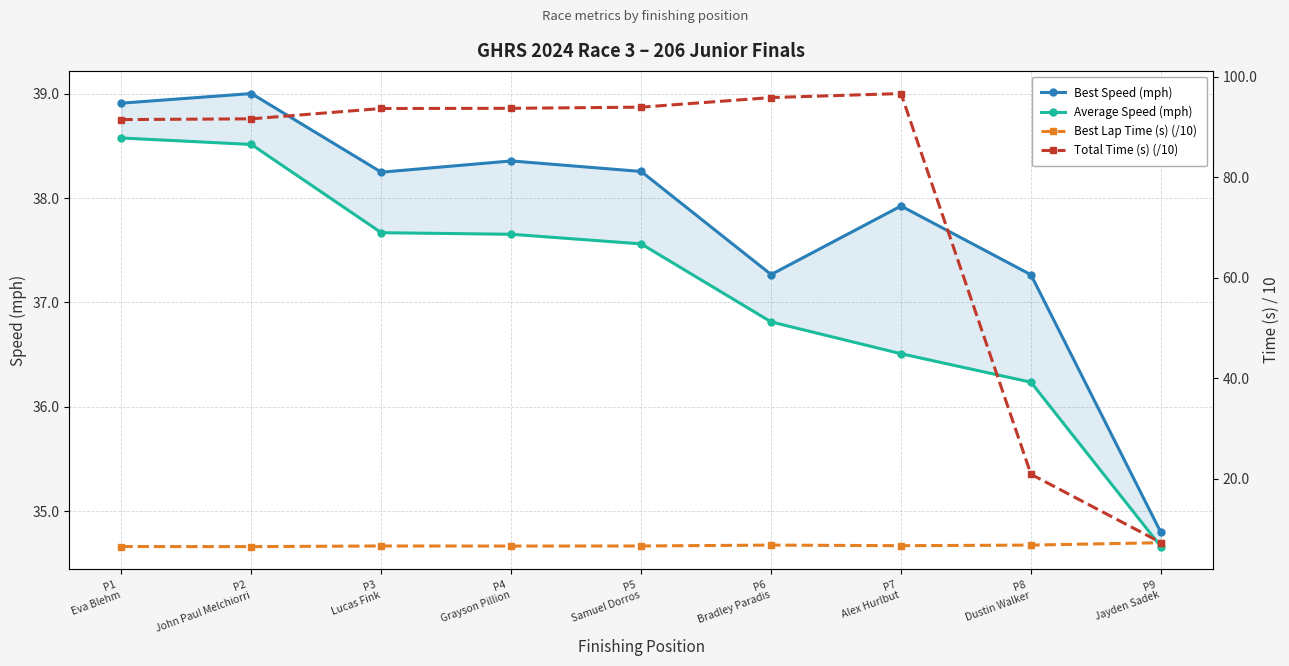

What is the spread (max minus min) of values at P3
Lucas Fink?

87.1